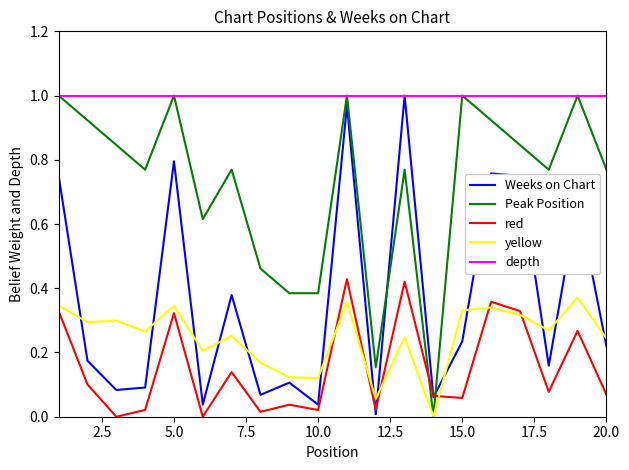

Which series has the largest total across all categories?

depth